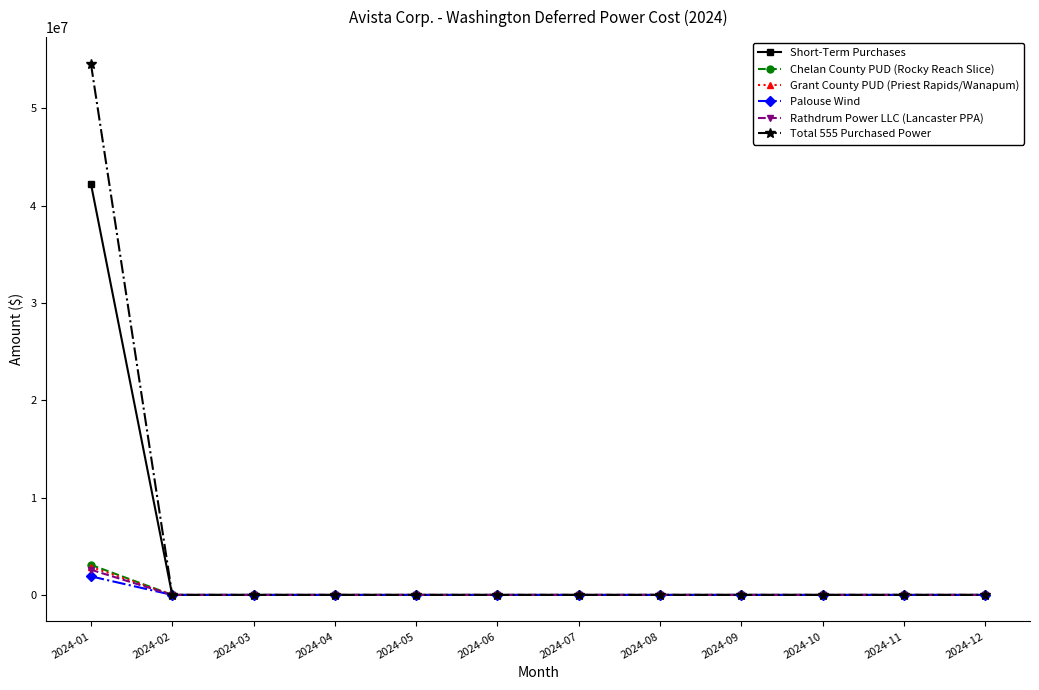

Which series has the largest range (max minus min)?

Total 555 Purchased Power